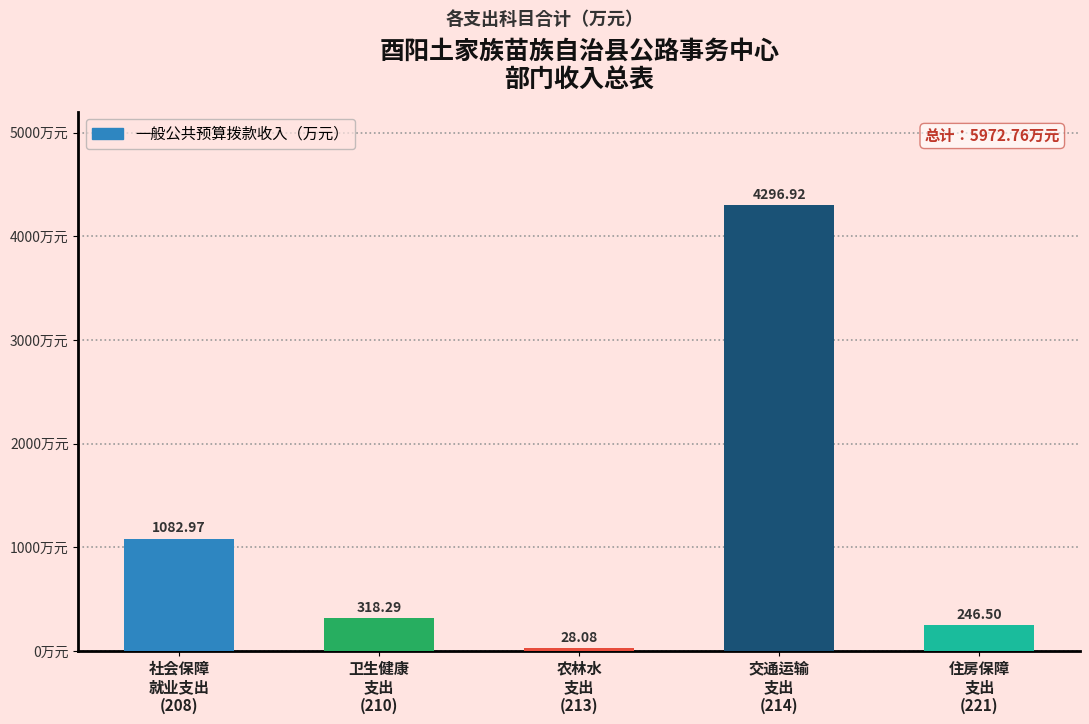

What position from the left is 住房保障
支出
(221)?

5